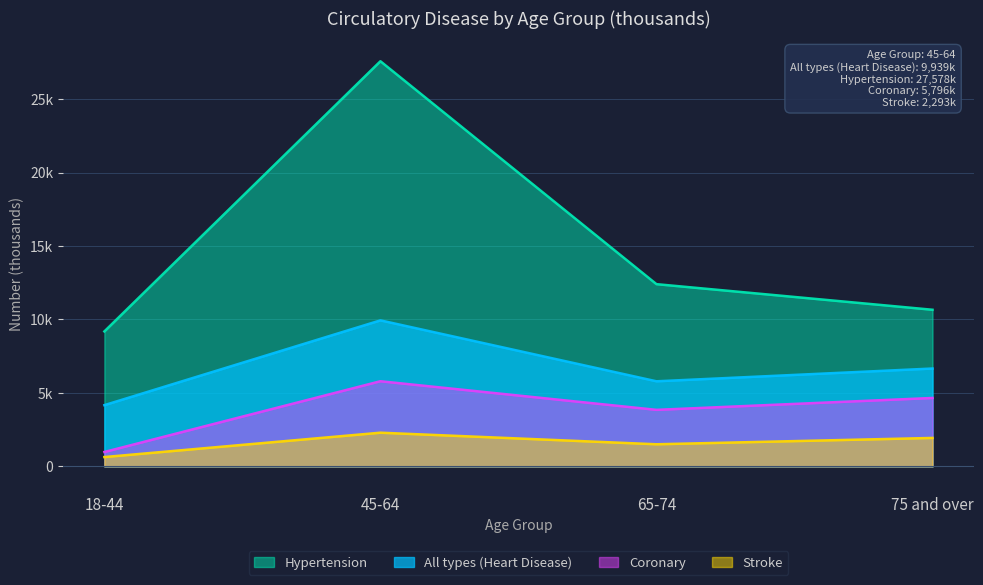

Does the chart have visible grid lines?

Yes